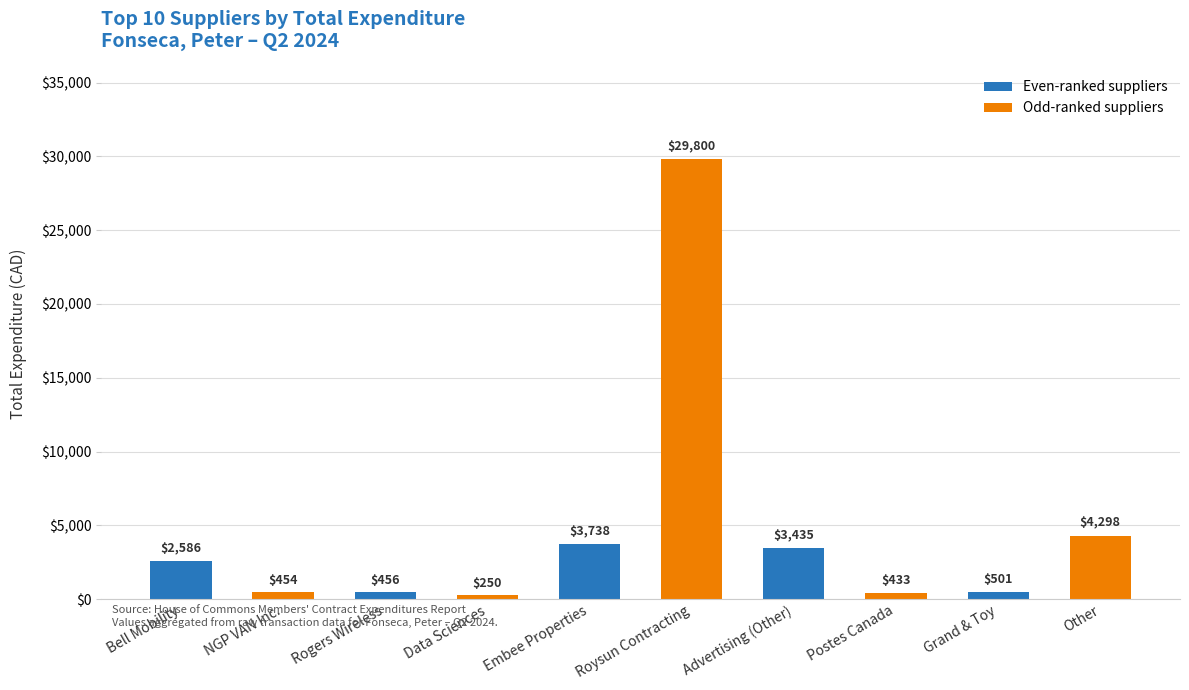

What is the change in value from Rogers Wireless to Postes Canada?

-23.5